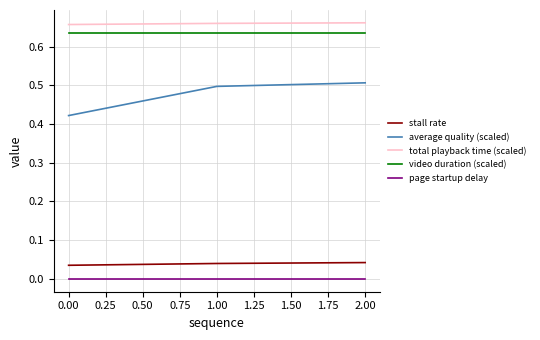

Between 0.00 and 2.00, which series saw the biggest shift?

average quality (scaled)